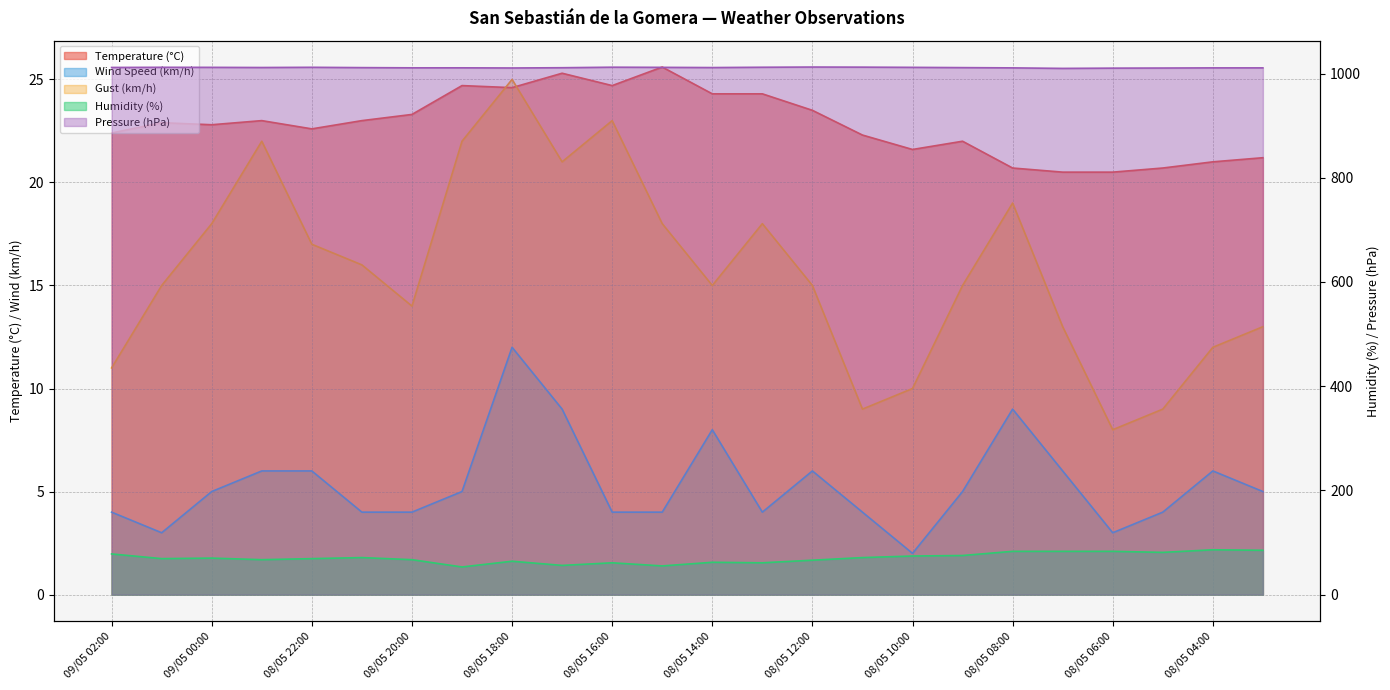

What is the sum of the Wind Speed (km/h) values at 08/05 22:00 and 08/05 10:00?

8.0